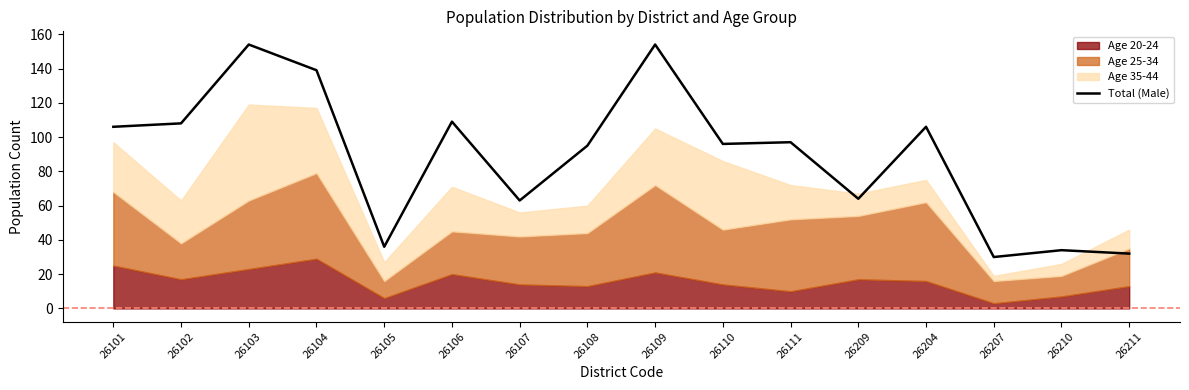

What is the difference between the second highest and second lowest values?

122